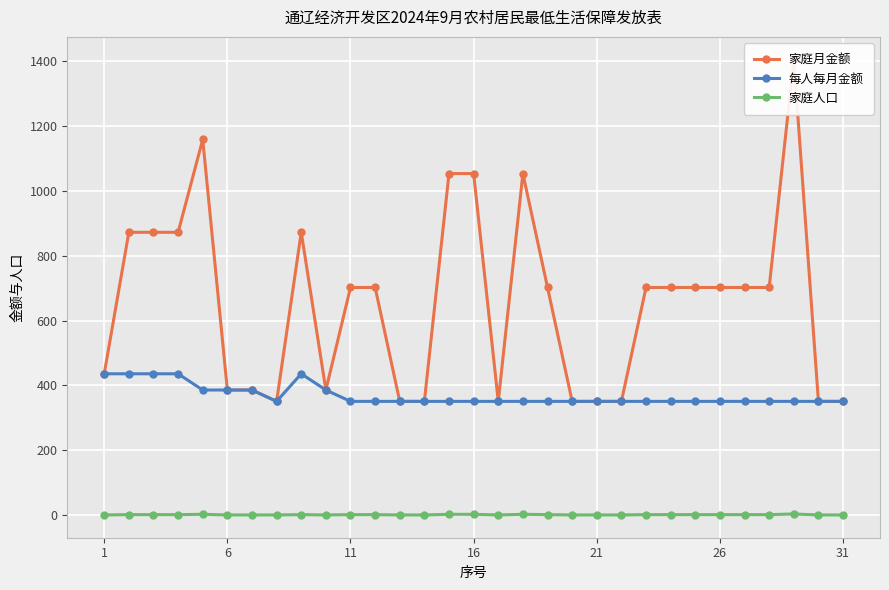

How many lines are shown in the chart?

3